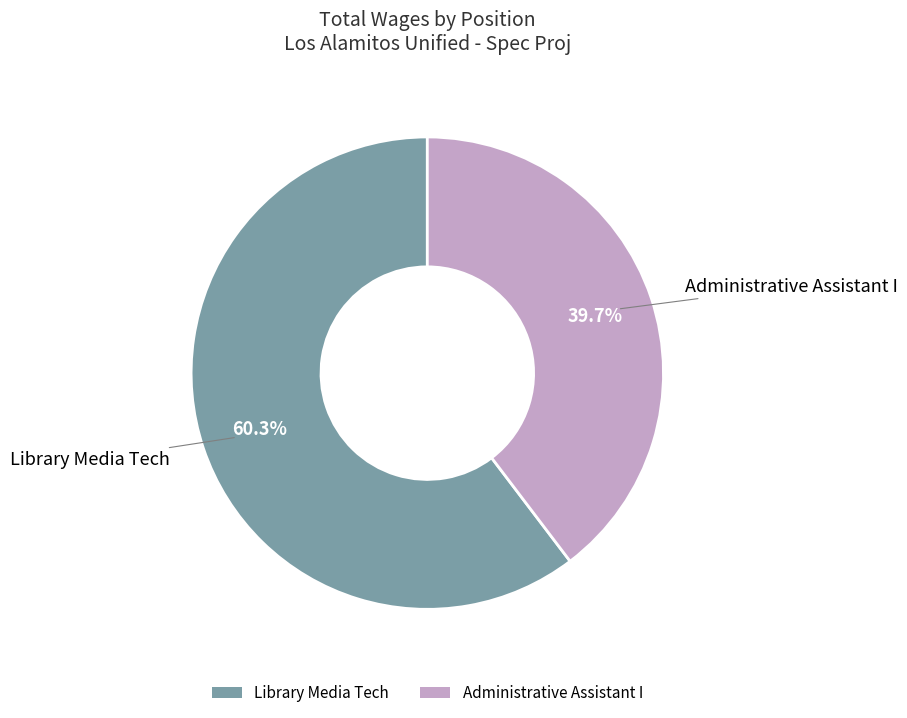

What percentage is the Library Media Tech slice, to the nearest percent?

60%